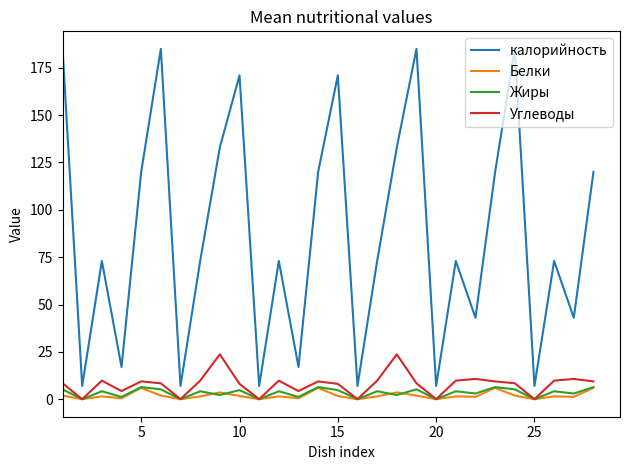

Which series has the largest total across all categories?

калорийность